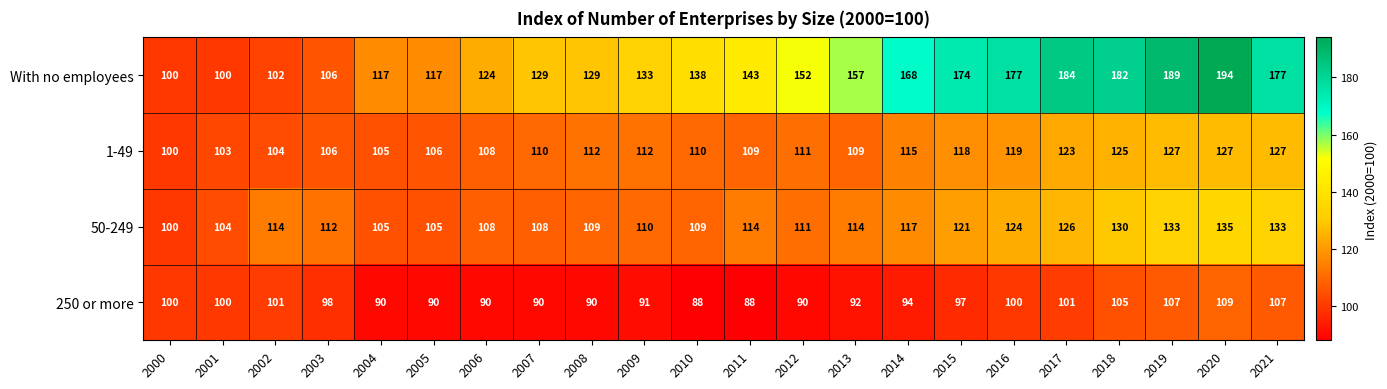

Which series has the largest range (max minus min)?

With no employees